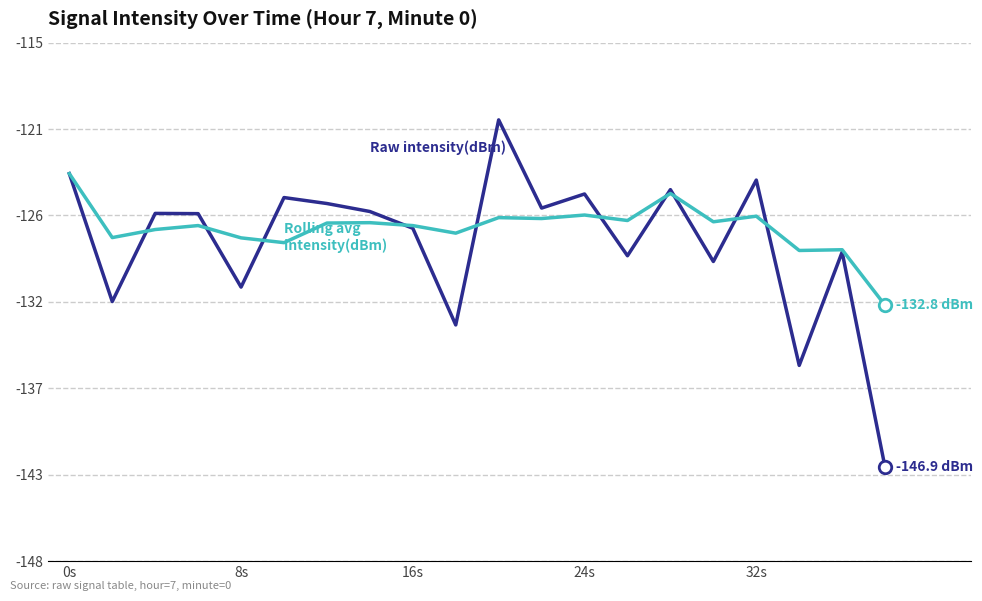

Does the chart have visible grid lines?

Yes